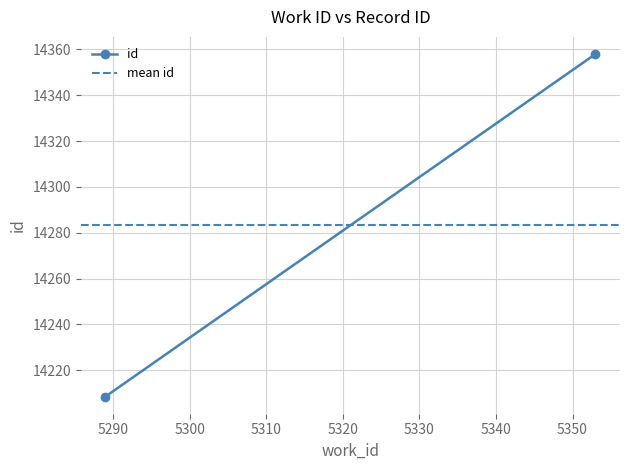

Reading left to right, list all the values displayed in this chart.

id: 14208.5	14358.0
mean id: 14283.2	14283.2